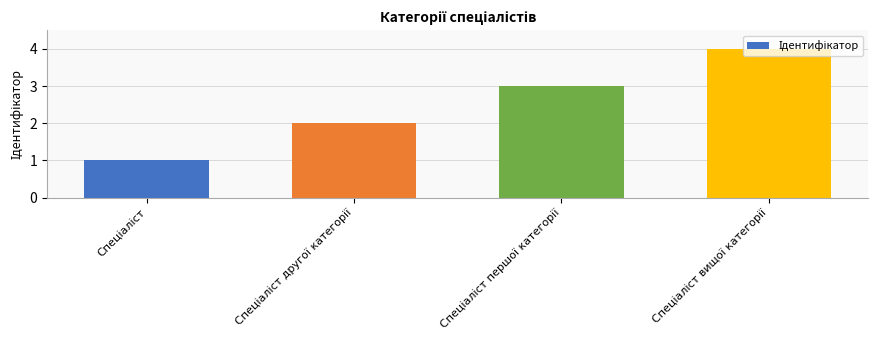

What is the smallest value displayed?

1